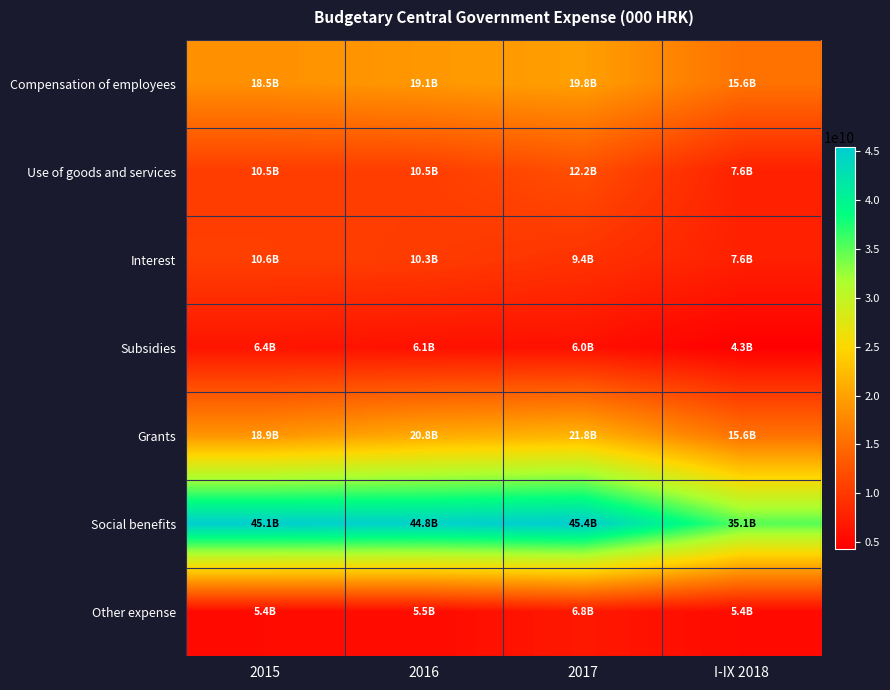

What is the minimum value shown in the chart?

4315098000